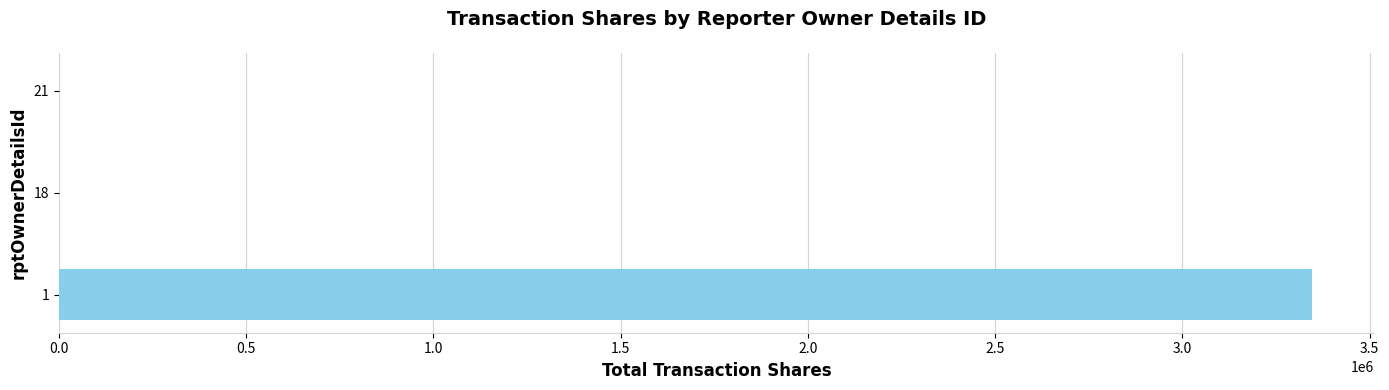

Is it true that the value at 1 is 5465108?

False